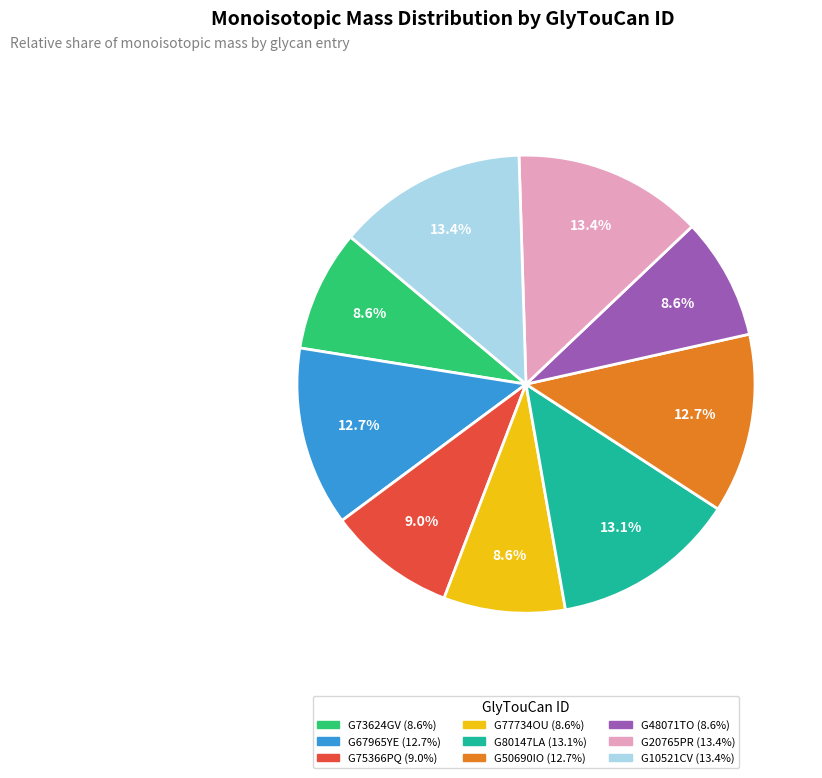

What portion of the pie excludes G67965YE?

87.3%